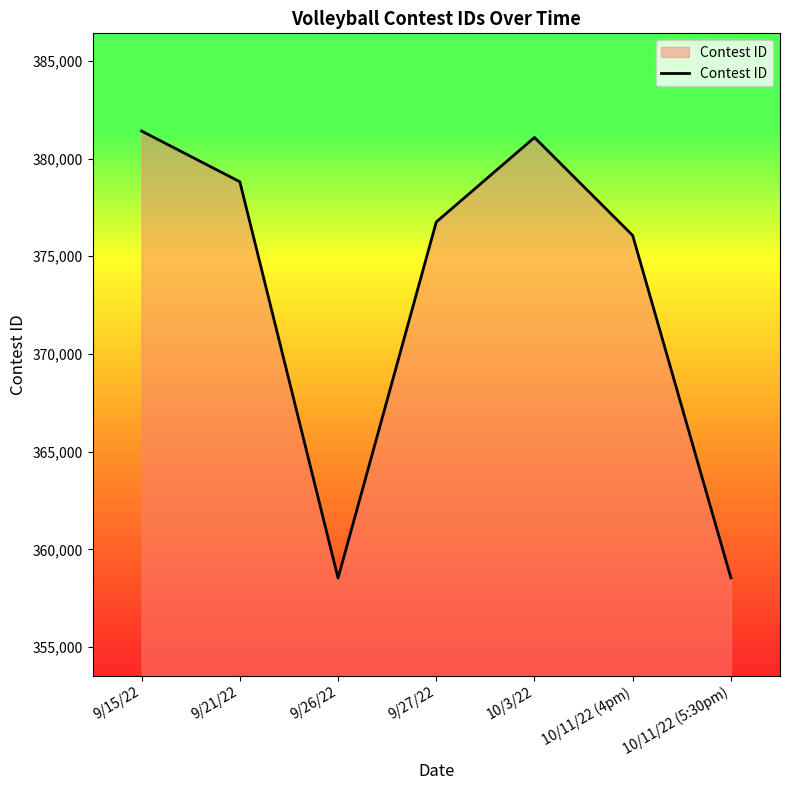

Which category has the highest value across all series?

9/15/22